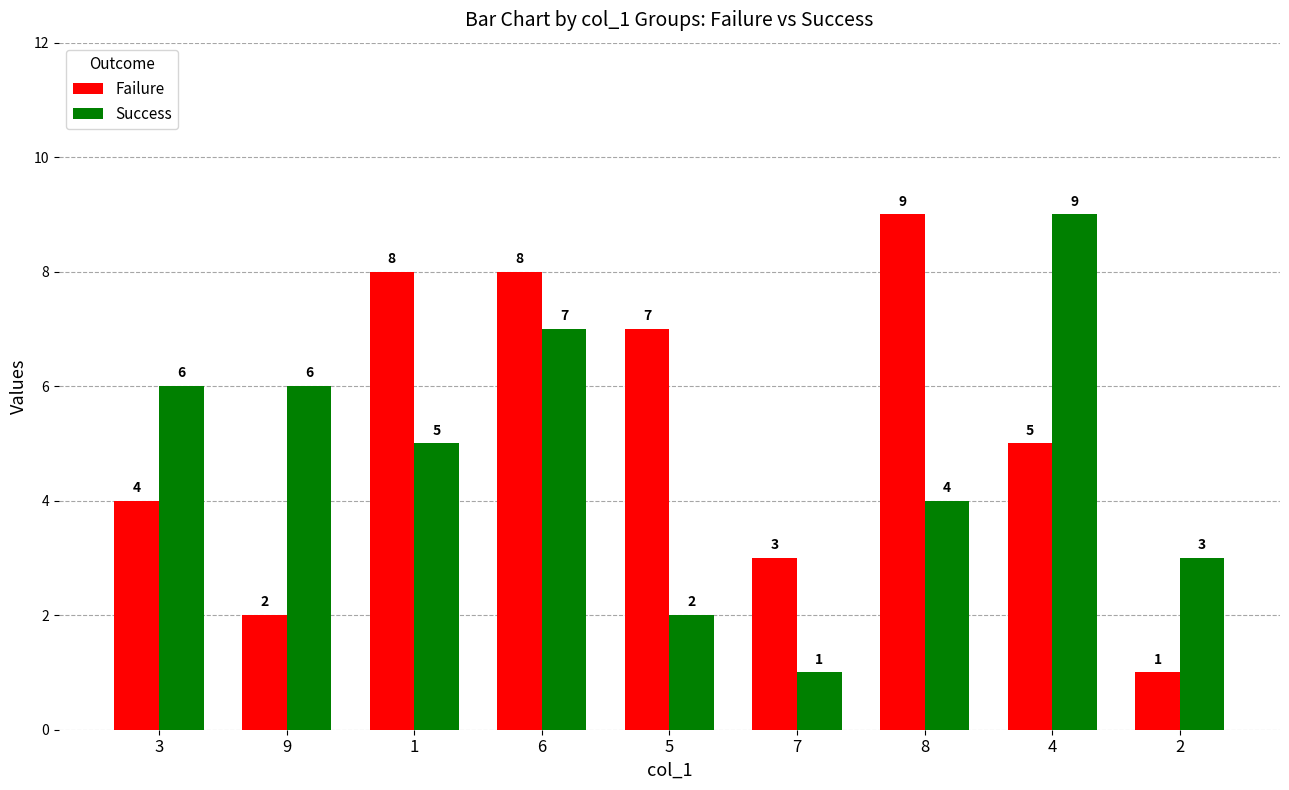

What position from the right is 5?

5